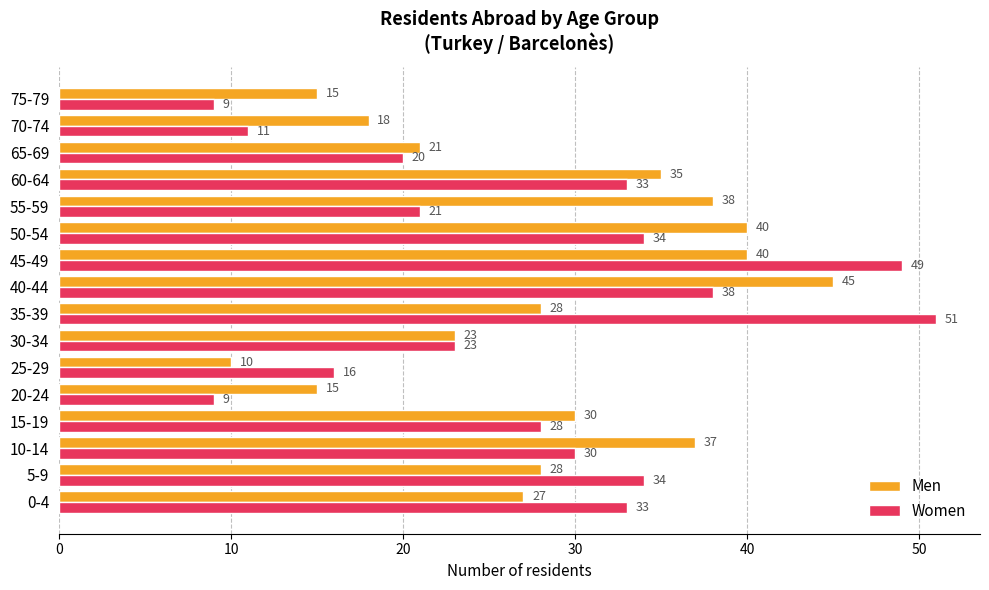

Which series has the largest total across all categories?

Men